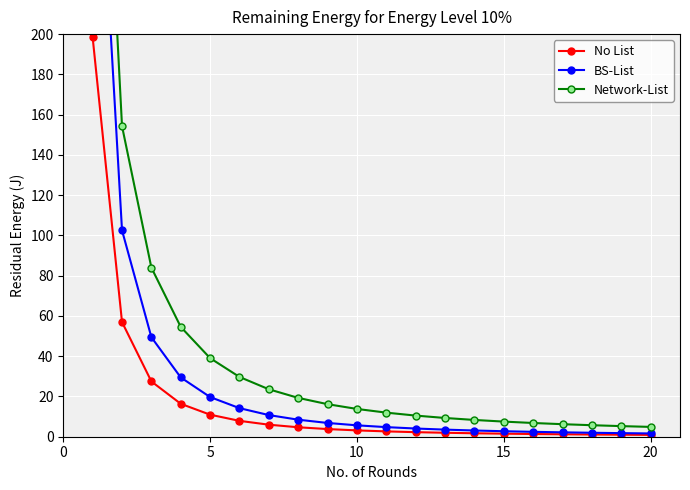

What is the highest value of the No List series?

198.4